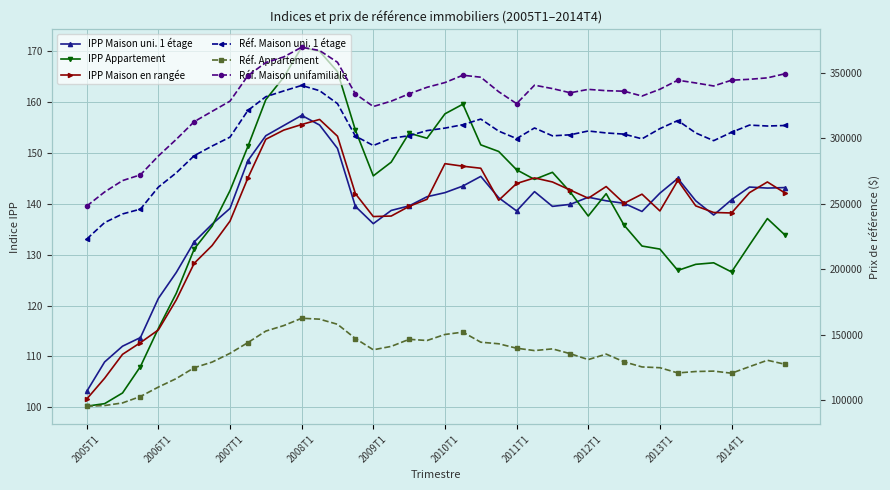

Which category has the lowest value in the Réf. Appartement series?

2005T1